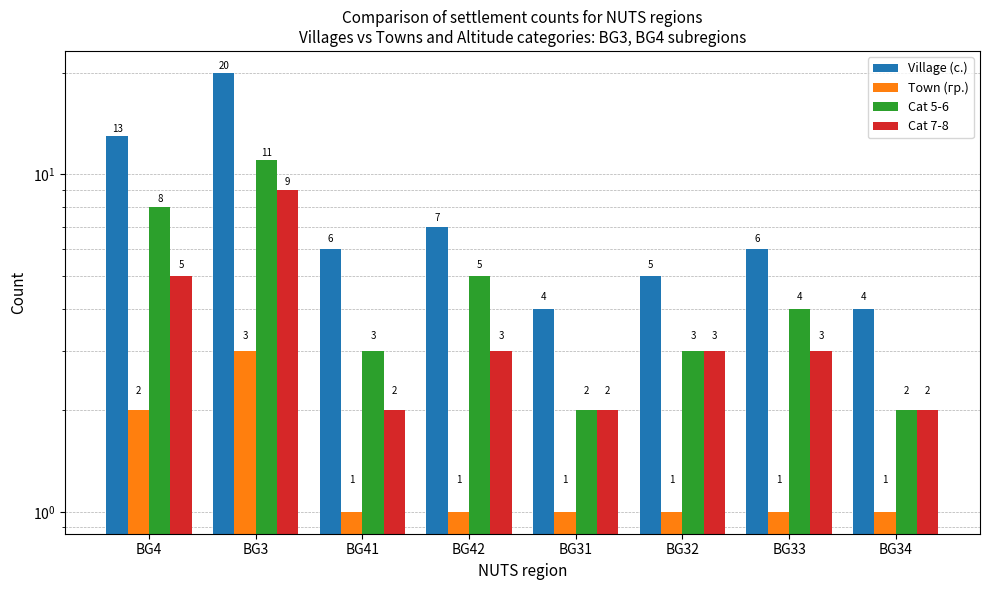

Rank the series at BG4 from highest to lowest value.

Village (с.), Cat 5-6, Cat 7-8, Town (гр.)